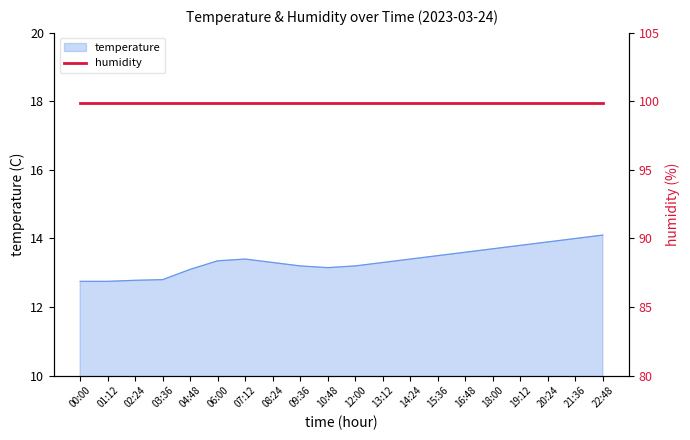

At which label does the data first exceed 13?

04:48